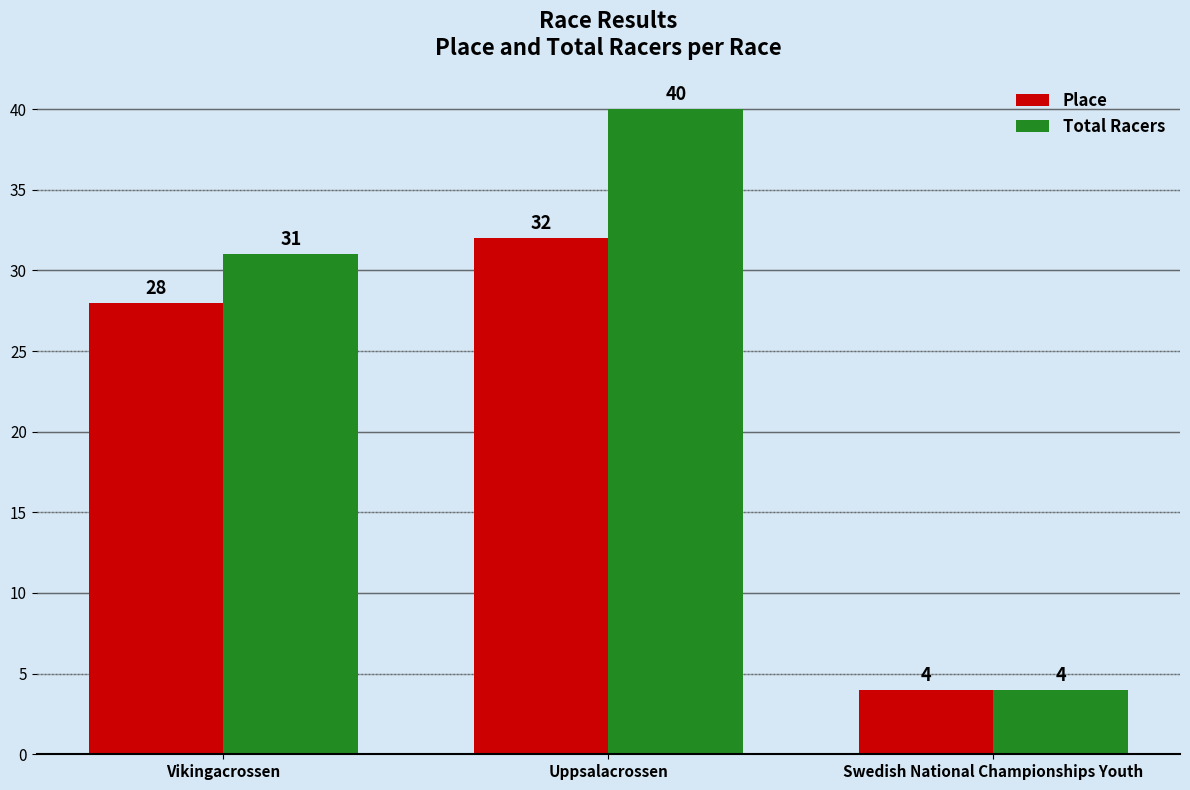

List the labels in order of Total Racers value, largest first.

Uppsalacrossen, Vikingacrossen, Swedish National Championships Youth